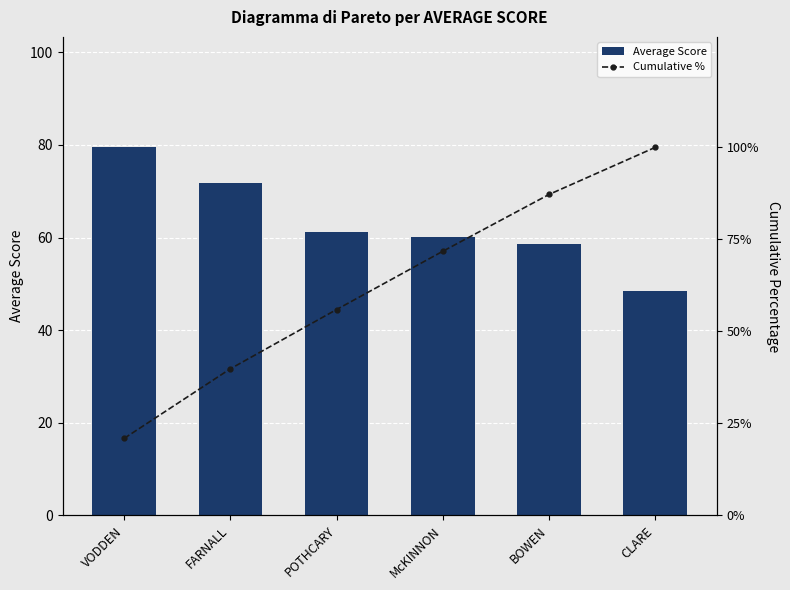

Reading right to left, extract all data points from this chart.

Average Score: CLARE=48.6	BOWEN=58.6	McKINNON=60.1	POTHCARY=61.1	FARNALL=71.8	VODDEN=79.5
Cumulative %: CLARE=100.0	BOWEN=87.2	McKINNON=71.8	POTHCARY=55.9	FARNALL=39.9	VODDEN=20.9